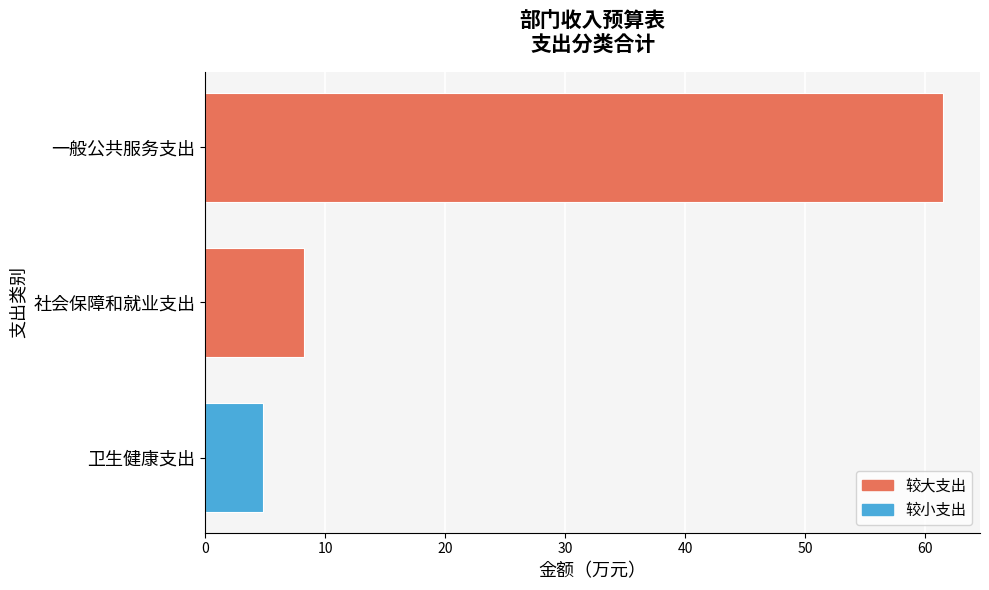

What is the sum of all values?

74.6